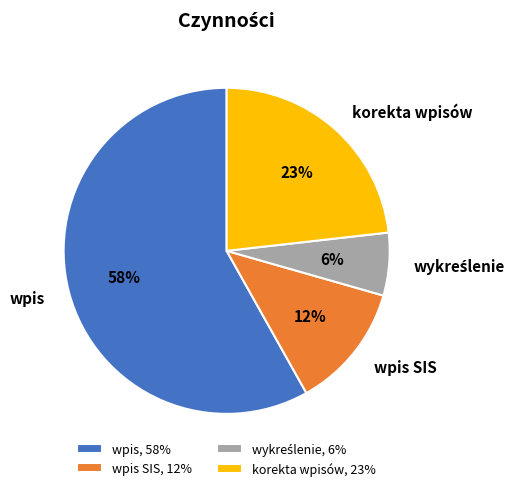

Which slice is the largest?

wpis, 58%